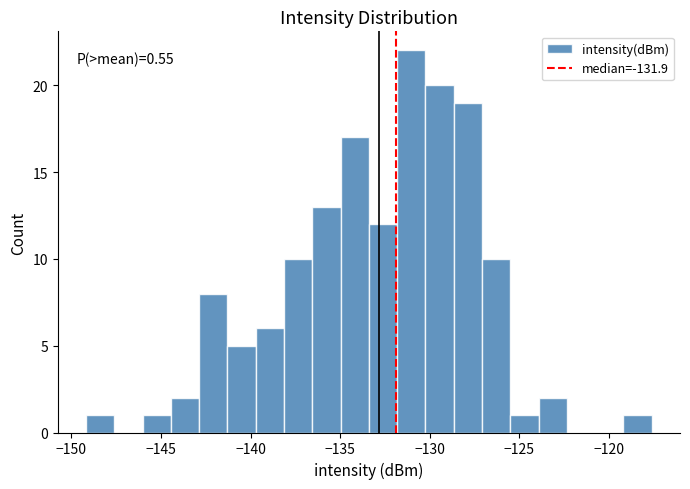

Read against the x-axis, roughly where is the centre of the tallest bar?

-131.0